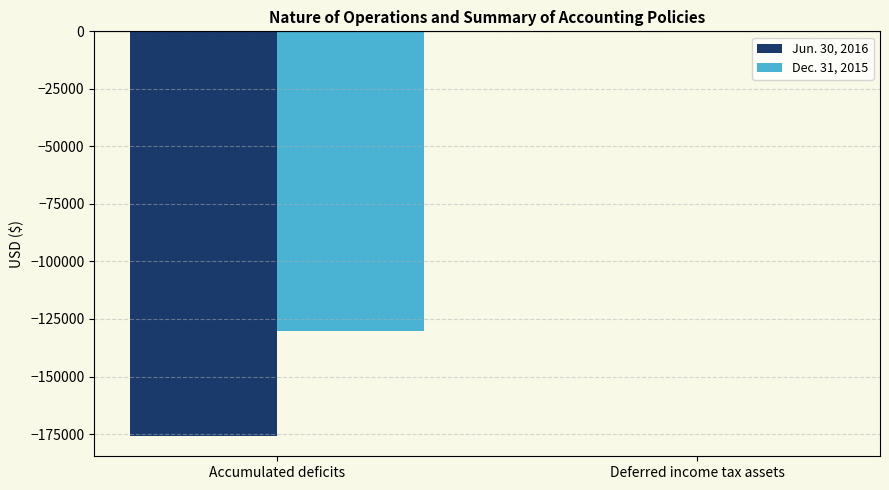

Are the bars horizontal?

No